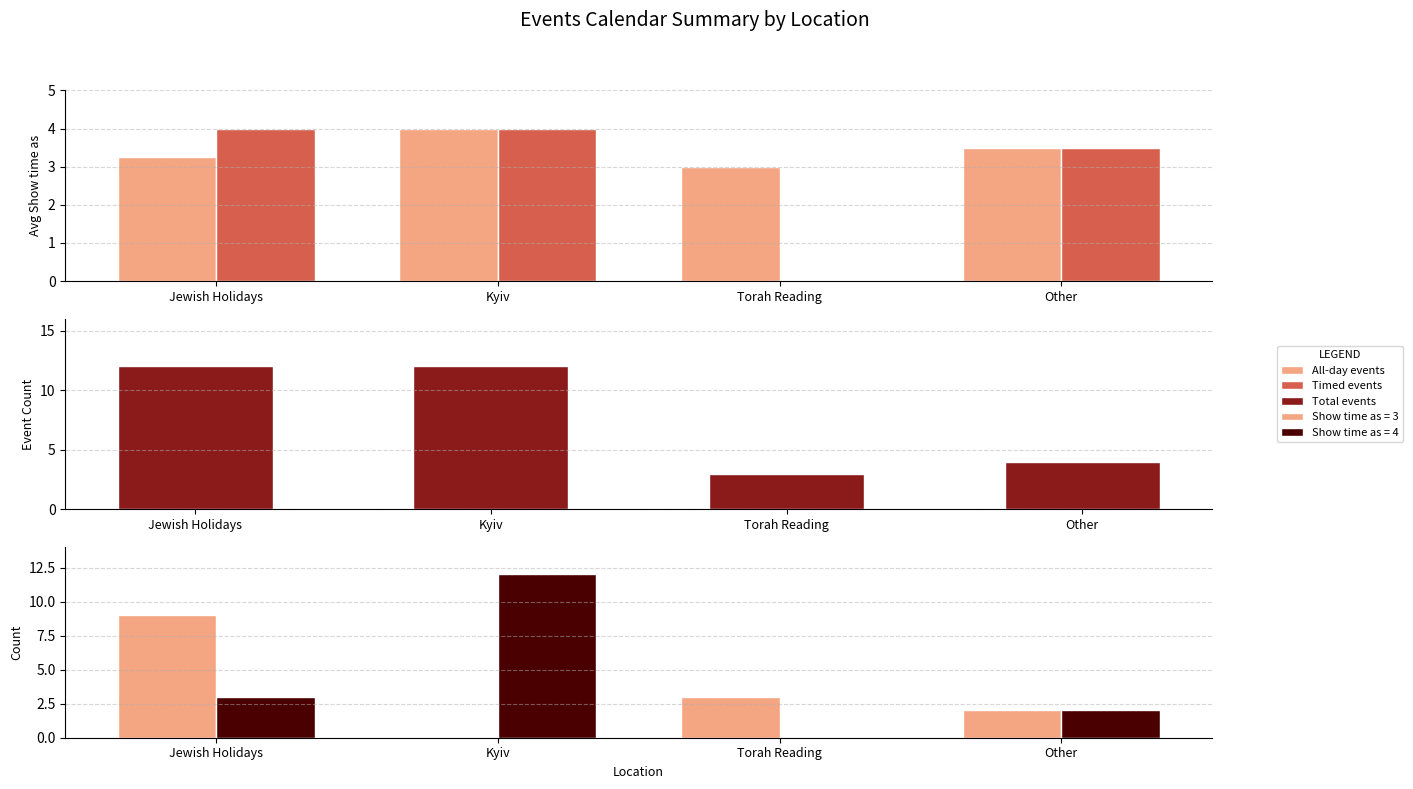

Count the number of categories in the chart.

4